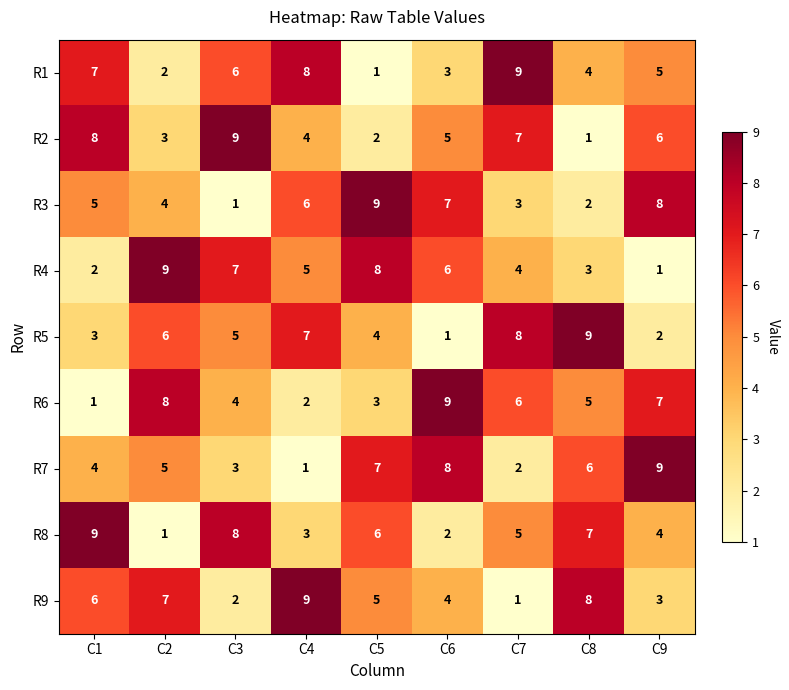

Count the number of data series in this chart.

9